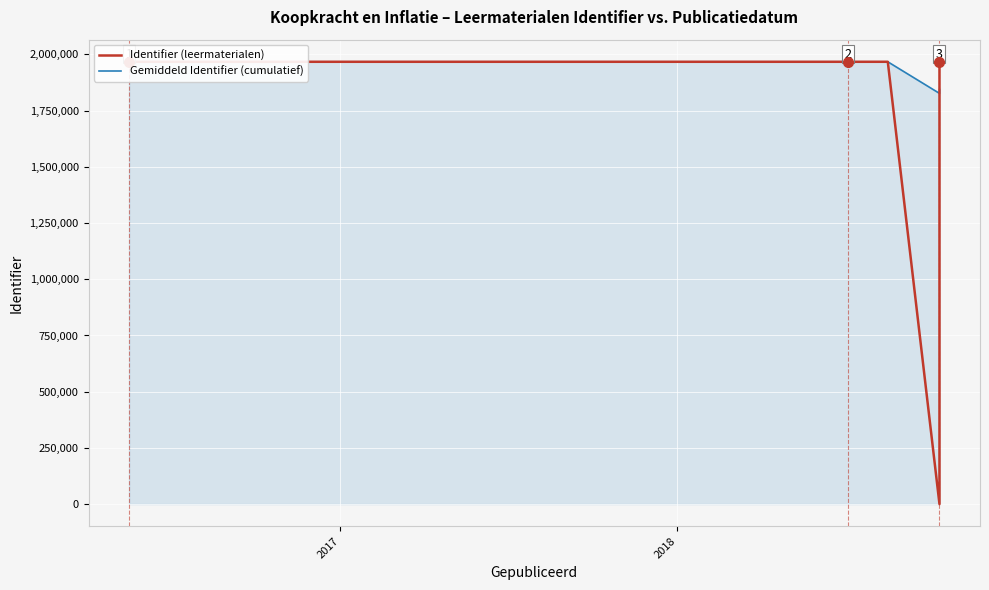

True or false: Identifier (leermaterialen) and Gemiddeld Identifier (cumulatief) intersect in this chart.

True